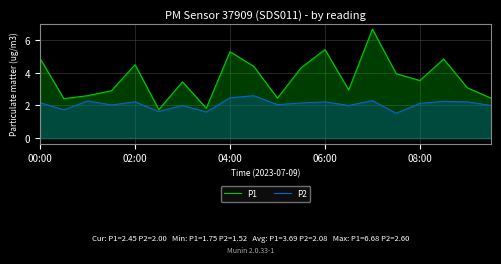

The P2 series shows 3.8 at 06:00. True or false?

False